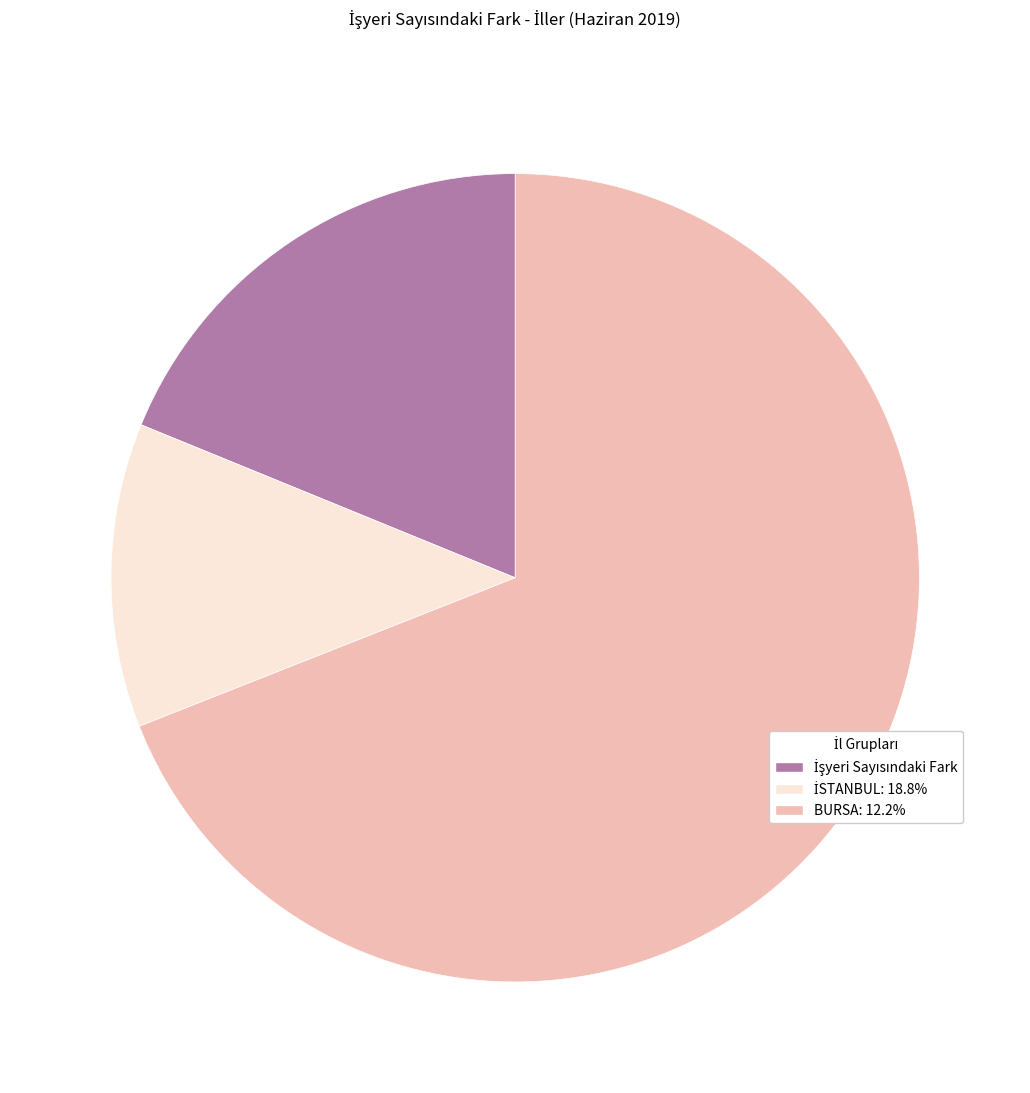

Is BURSA: 12.2% the majority of the pie?

Yes